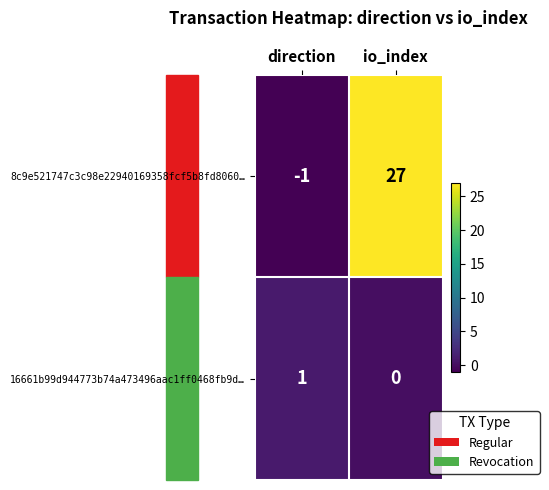

At which label does 8c9e521747c3c98e22940169358fcf5b8fd8060… reach its minimum?

direction